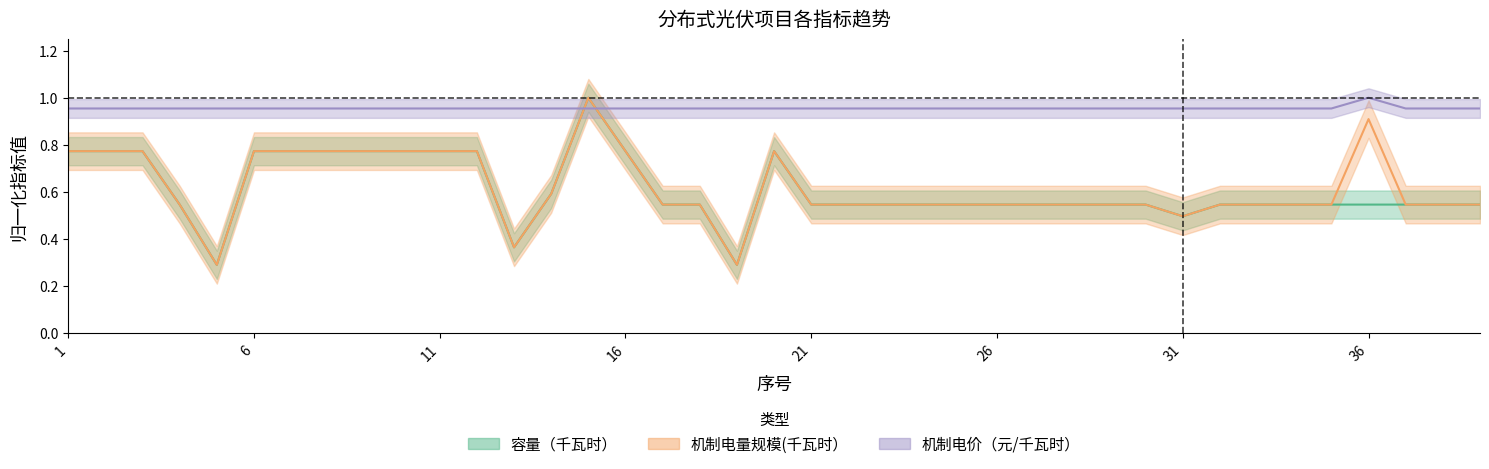

At which category does the chart reach its peak across all series?

15